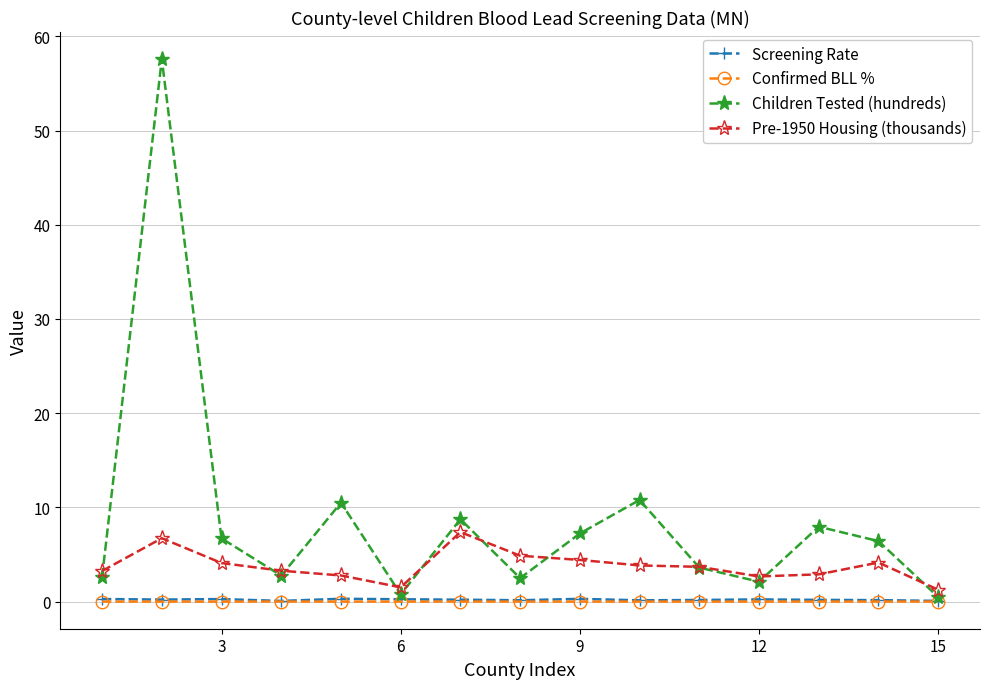

How many categories are shown in the chart?

15